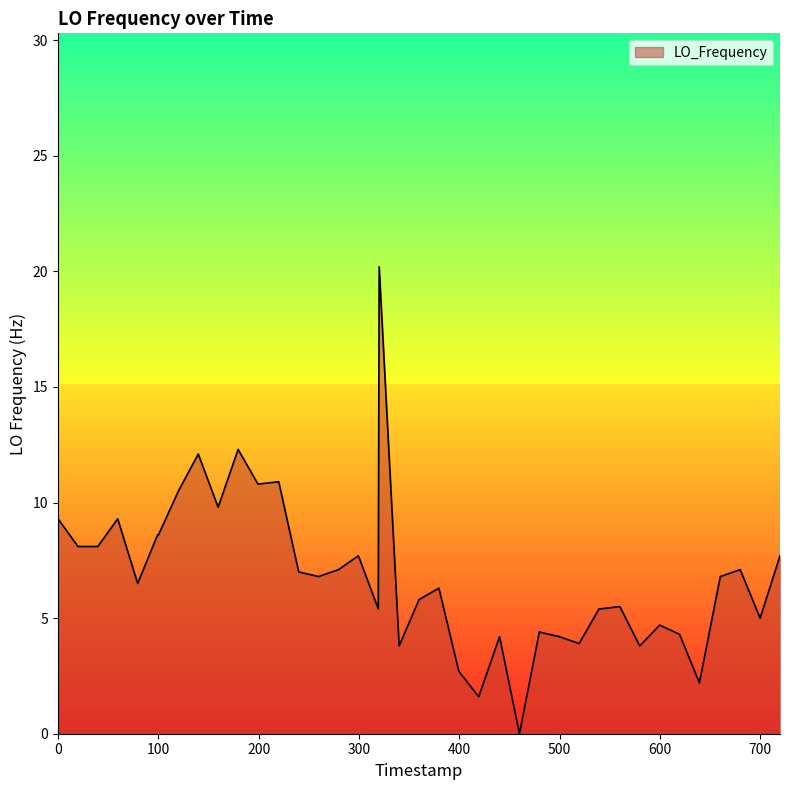

What is the difference between the maximum and minimum values?

20.2